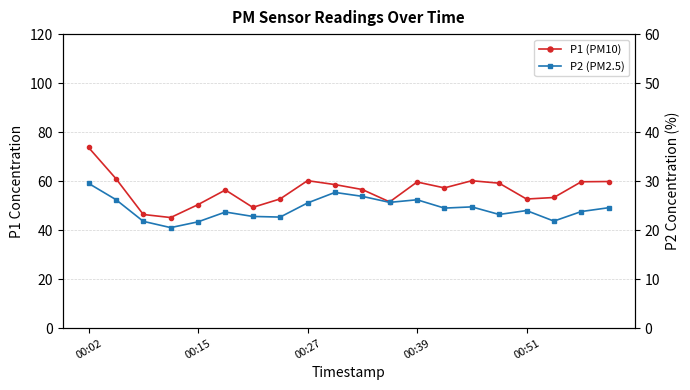

Rank the series by their average value, from highest to lowest.

P1 (PM10), P2 (PM2.5)